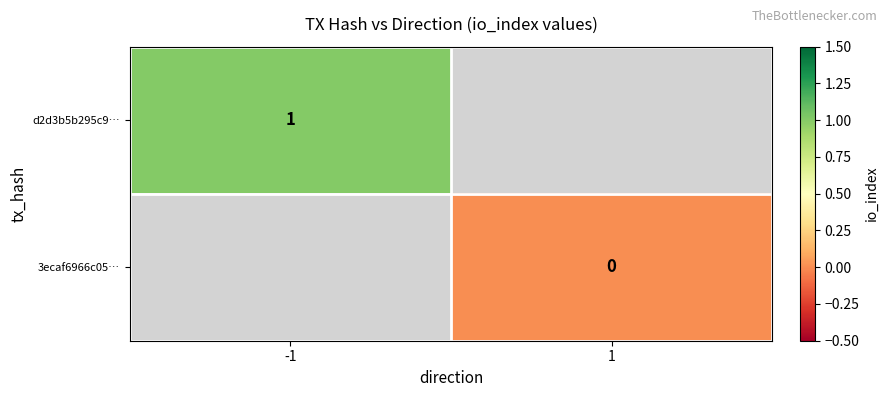

At how many categories does at least one series exceed 0?

1